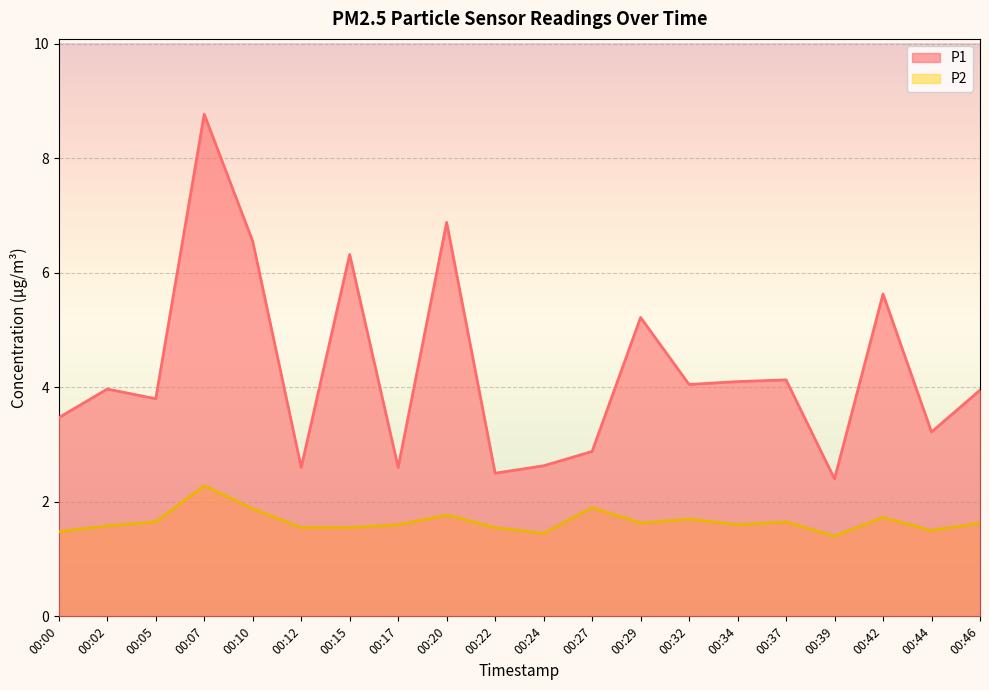

How many values in the P1 series are below 3?

6